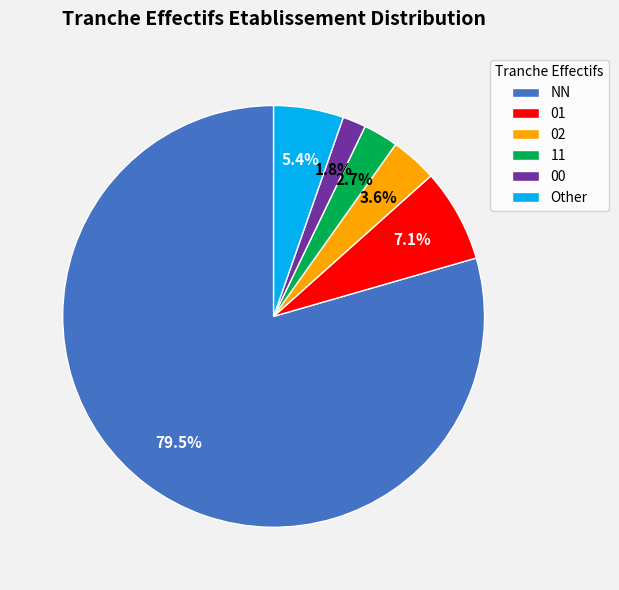

Do 02 and 00 together represent more than half of the pie?

No